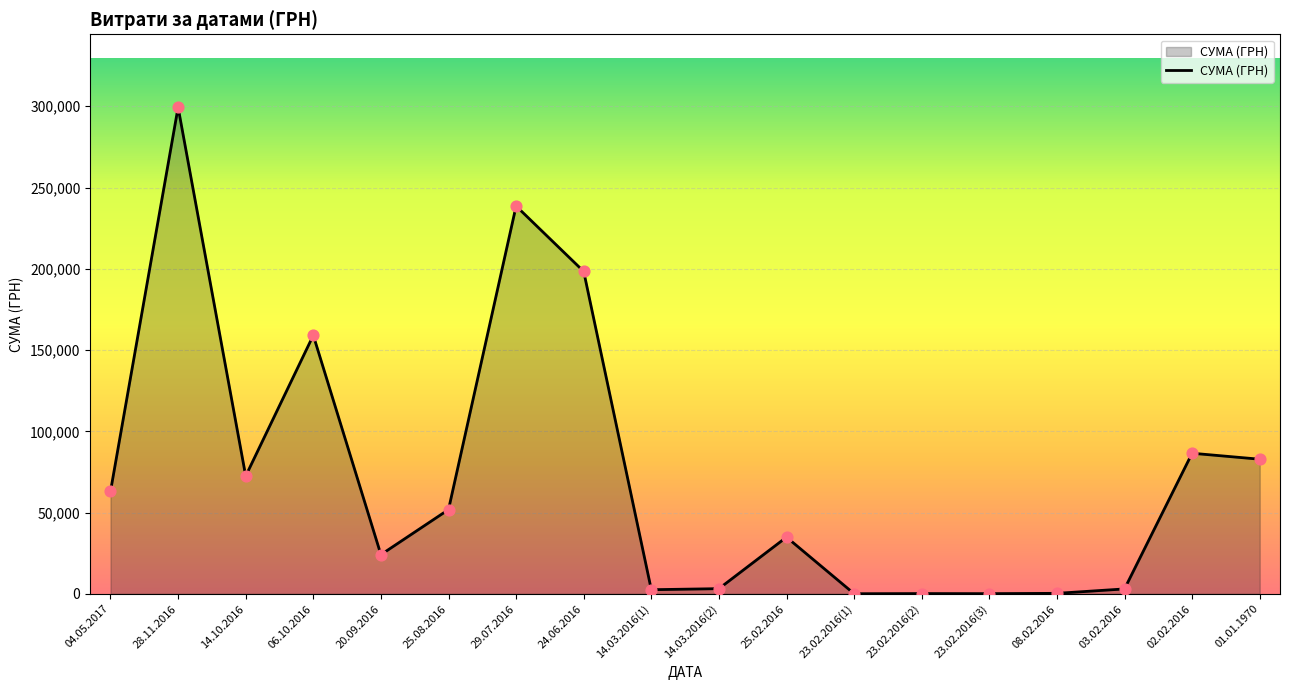

Approximately how many times larger is the value at 23.02.2016(3) compared to 23.02.2016(2)?

0.7